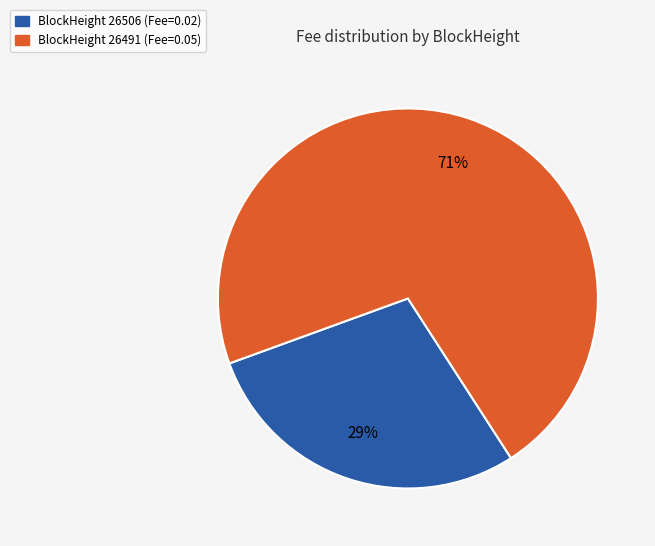

Do BlockHeight 26506 (Fee=0.02) and BlockHeight 26491 (Fee=0.05) together represent more than half of the pie?

Yes